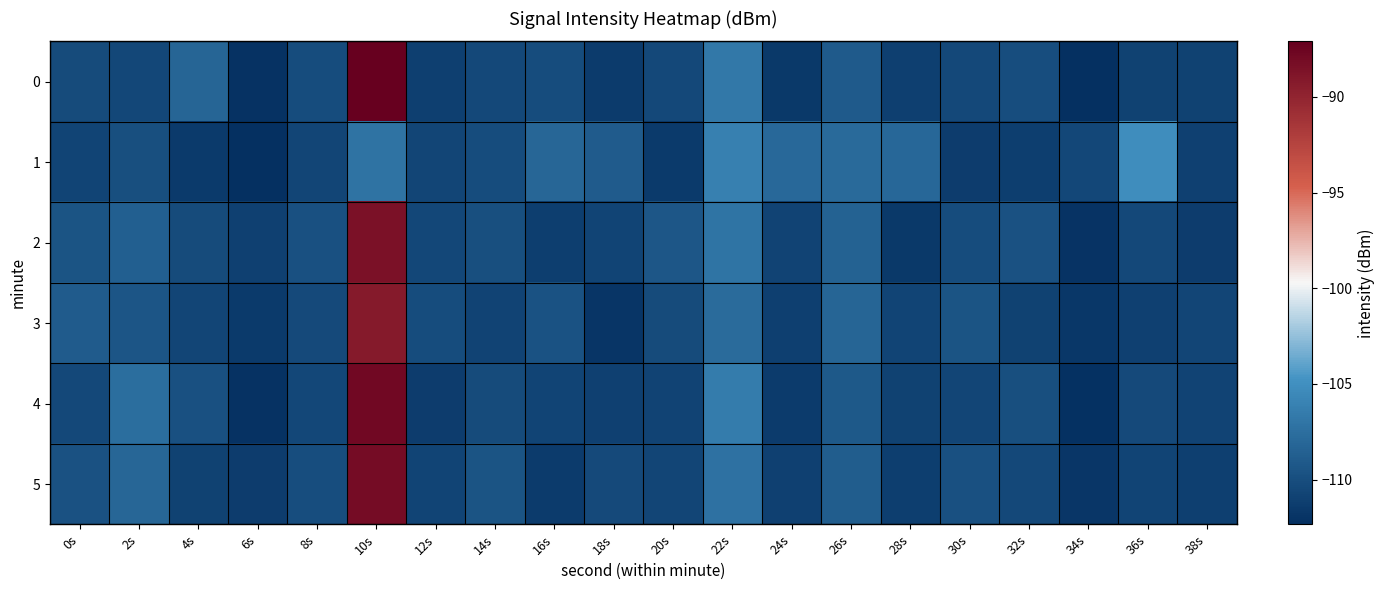

Rank the series by their maximum value, from lowest to highest.

1, 3, 2, 5, 4, 0